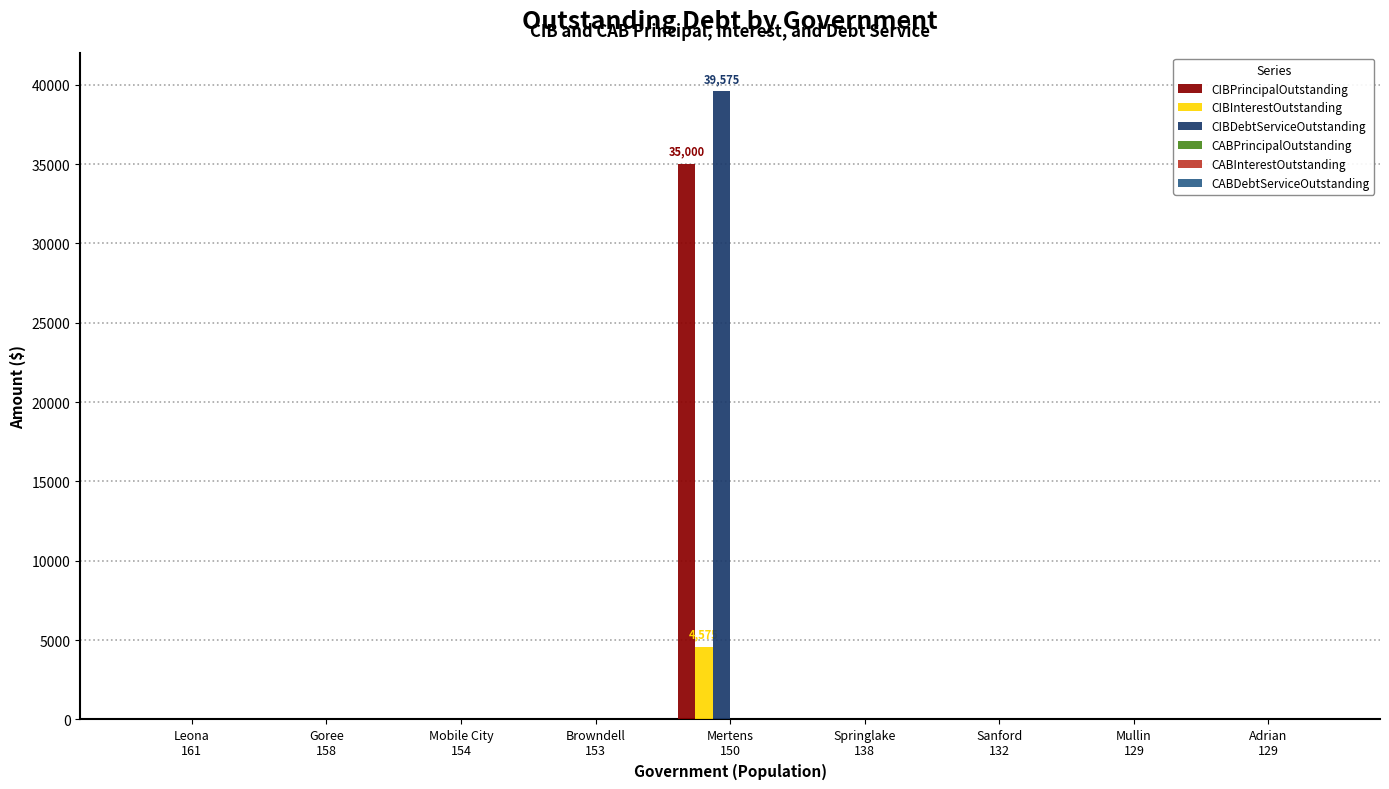

What is the maximum value shown in the chart?

39575